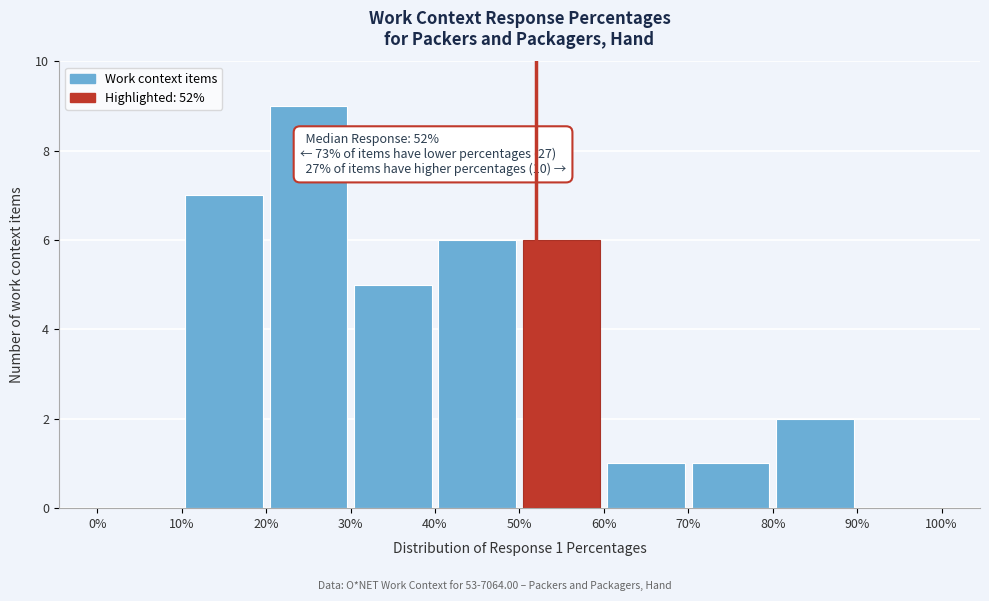

Over which range of the x-axis is the bar tallest?

20% to 30%